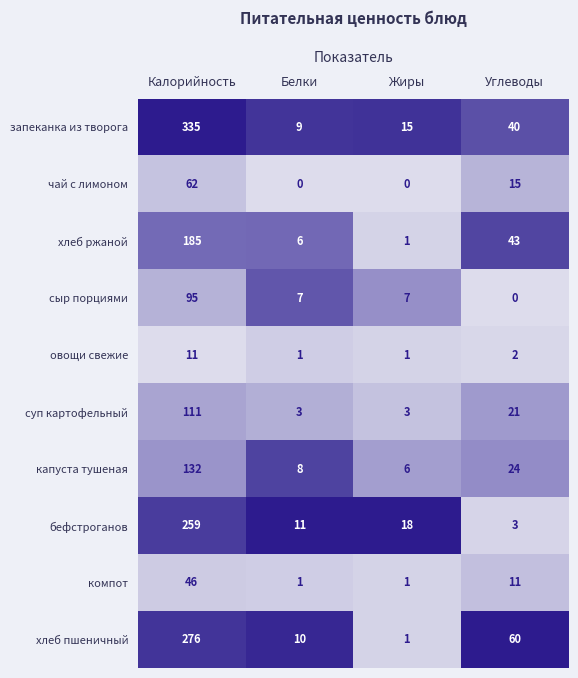

Rank the series by their maximum value, from lowest to highest.

овощи свежие, компот, чай с лимоном, сыр порциями, суп картофельный, капуста тушеная, хлеб ржаной, бефстроганов, хлеб пшеничный, запеканка из творога